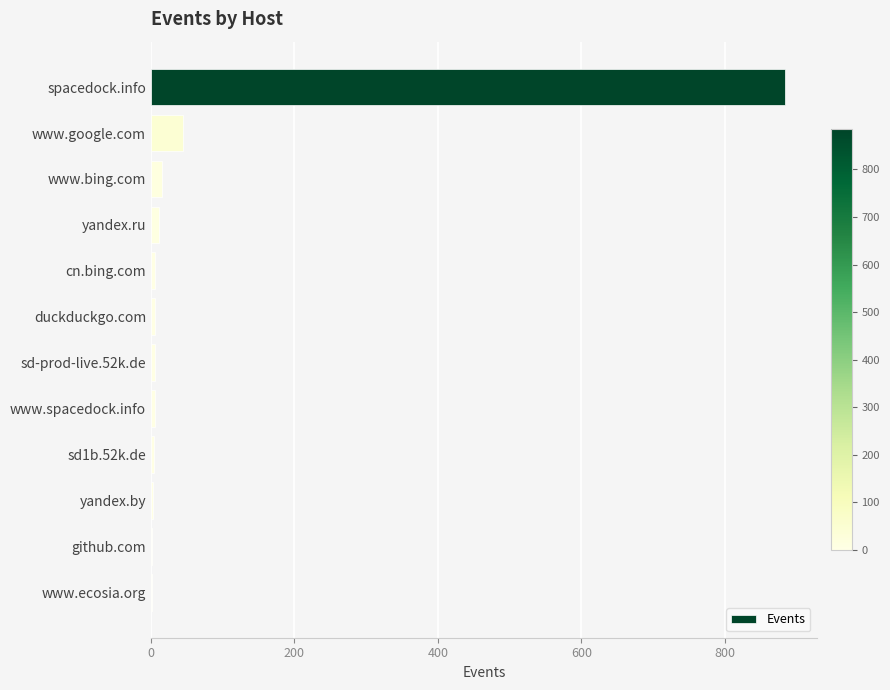

What is the sum of all values?

986